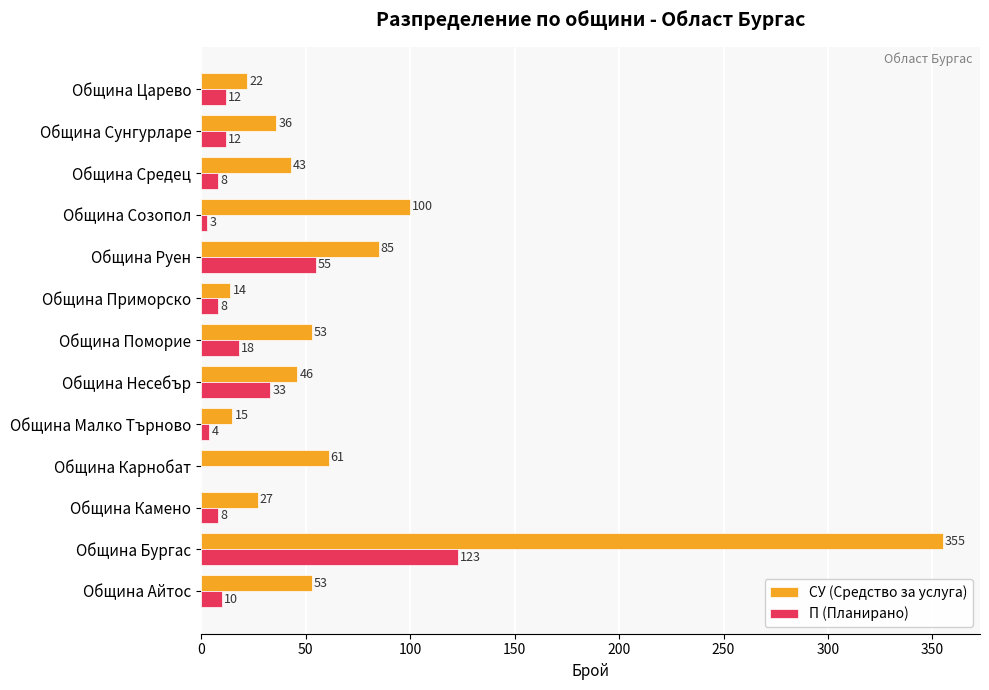

Which category has the highest value in the СУ (Средство за услуга) series?

Община Бургас